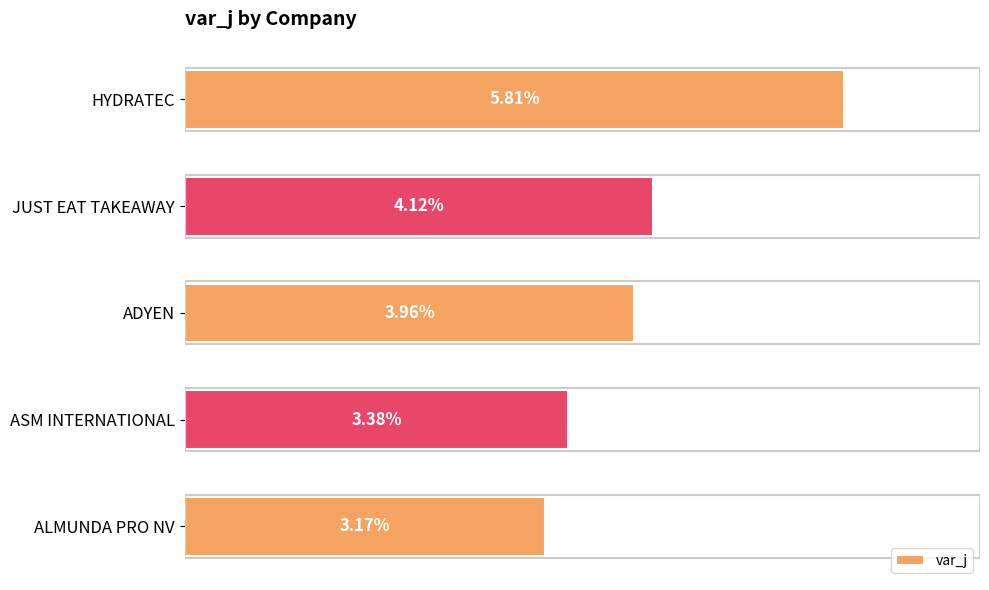

Between JUST EAT TAKEAWAY and ASM INTERNATIONAL, which is larger?

JUST EAT TAKEAWAY